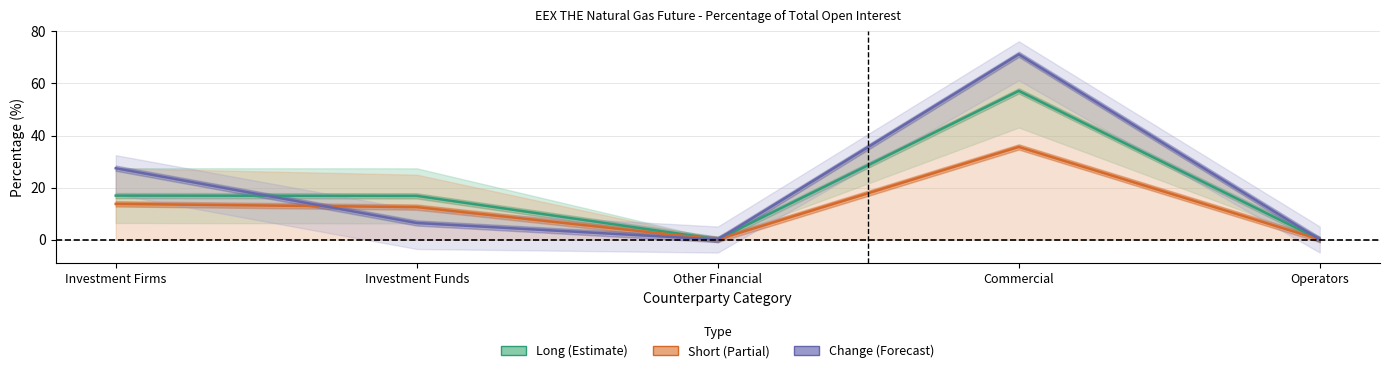

Does the chart display data point markers on the line(s)?

No